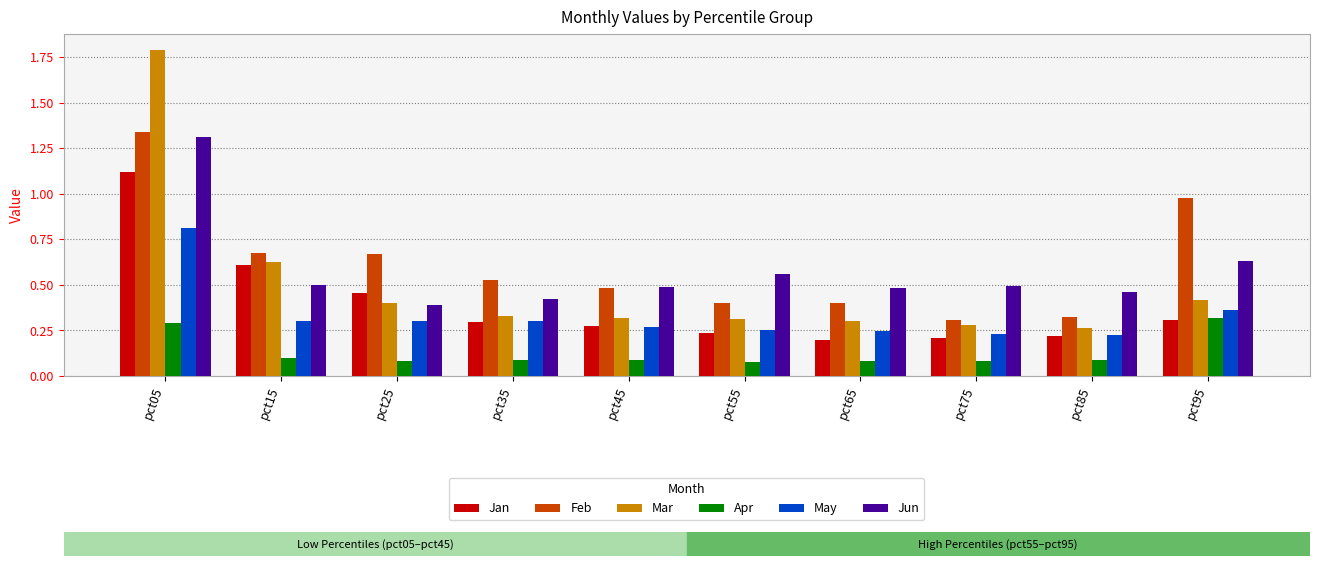

True or false: Mar has a value of 0.1 at pct55.

False